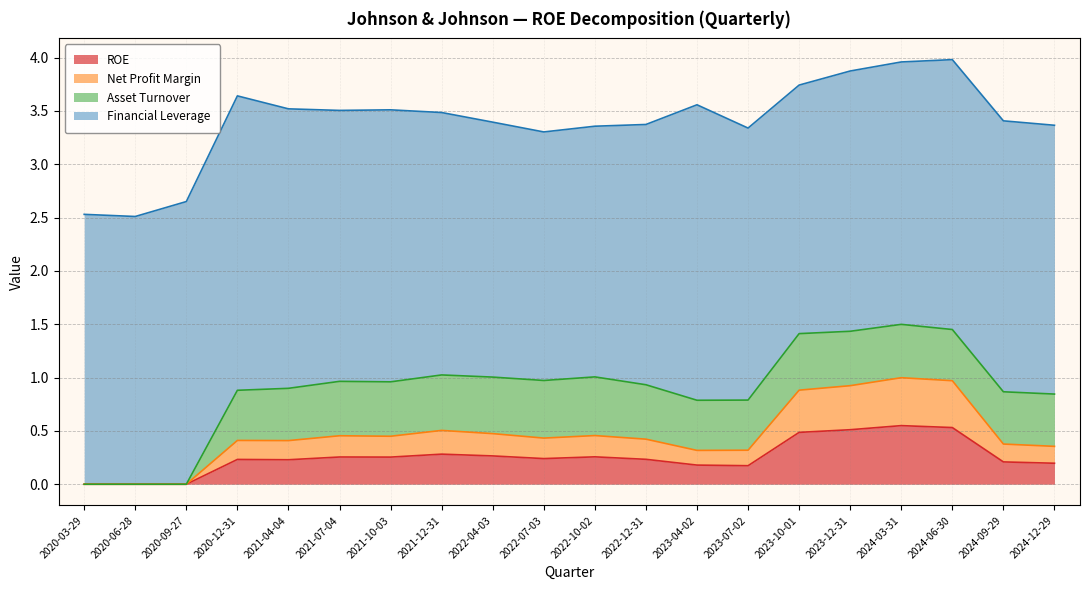

Read the ROE value at 2022-07-03.

0.2